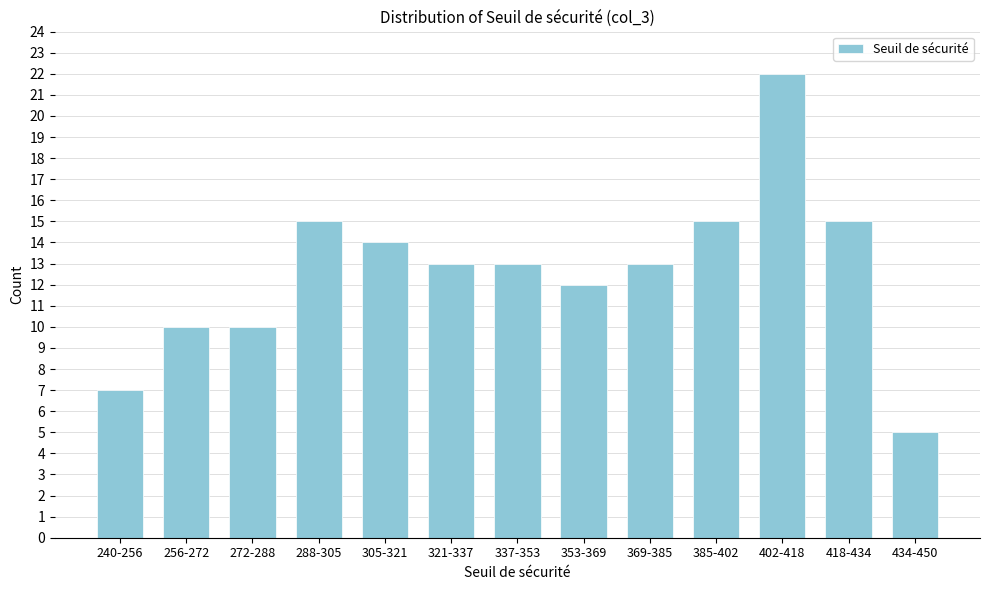

Reading right to left, list all the values displayed in this chart.

434-450=5	418-434=15	402-418=22	385-402=15	369-385=13	353-369=12	337-353=13	321-337=13	305-321=14	288-305=15	272-288=10	256-272=10	240-256=7